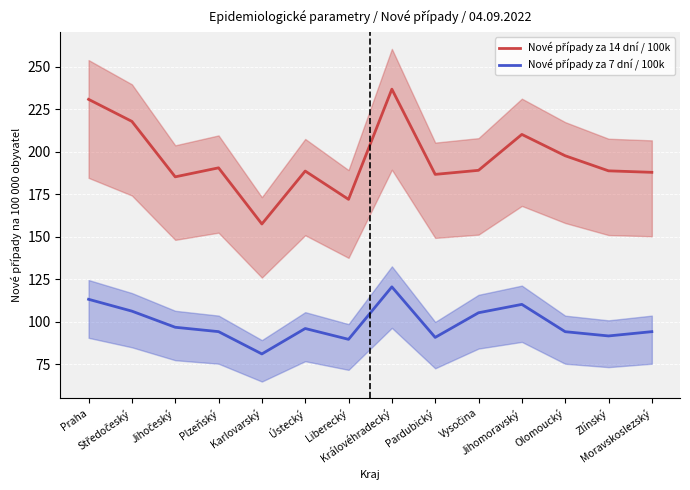

At which category does Nové případy za 7 dní / 100k reach its first local peak?

Ústecký